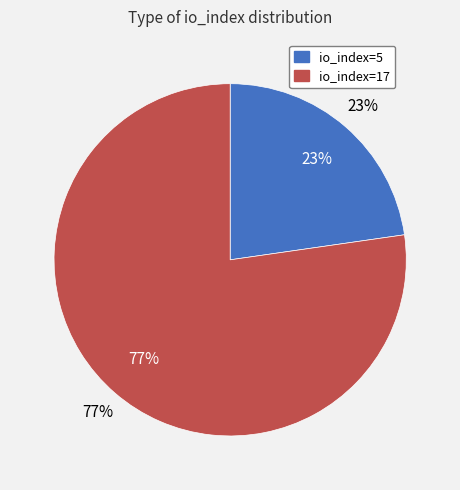

What is the largest slice in the pie chart?

io_index=17